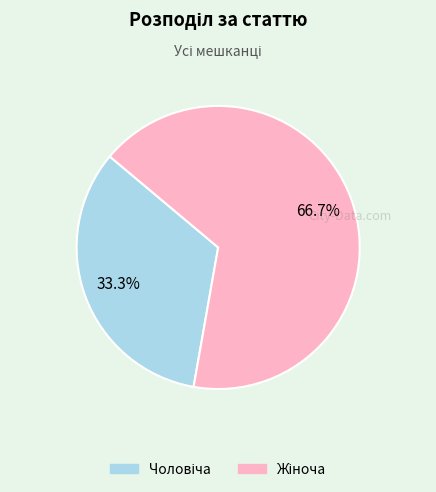

How many segments does this pie chart have?

2